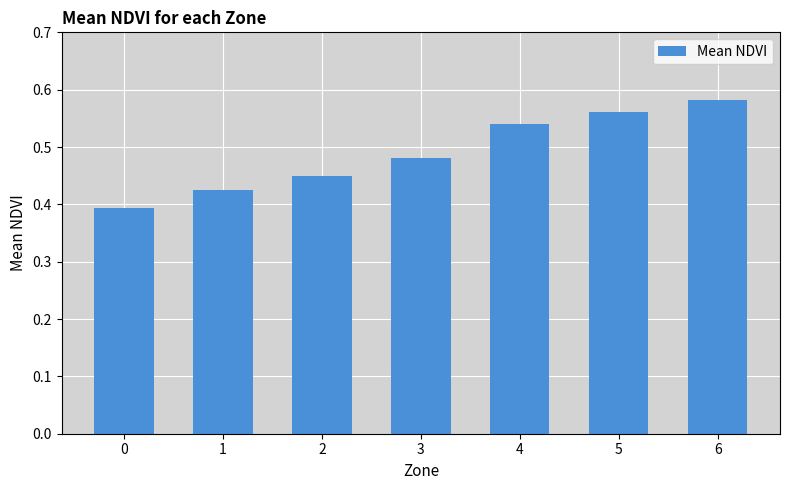

The value at 0 is 0.4. True or false?

True